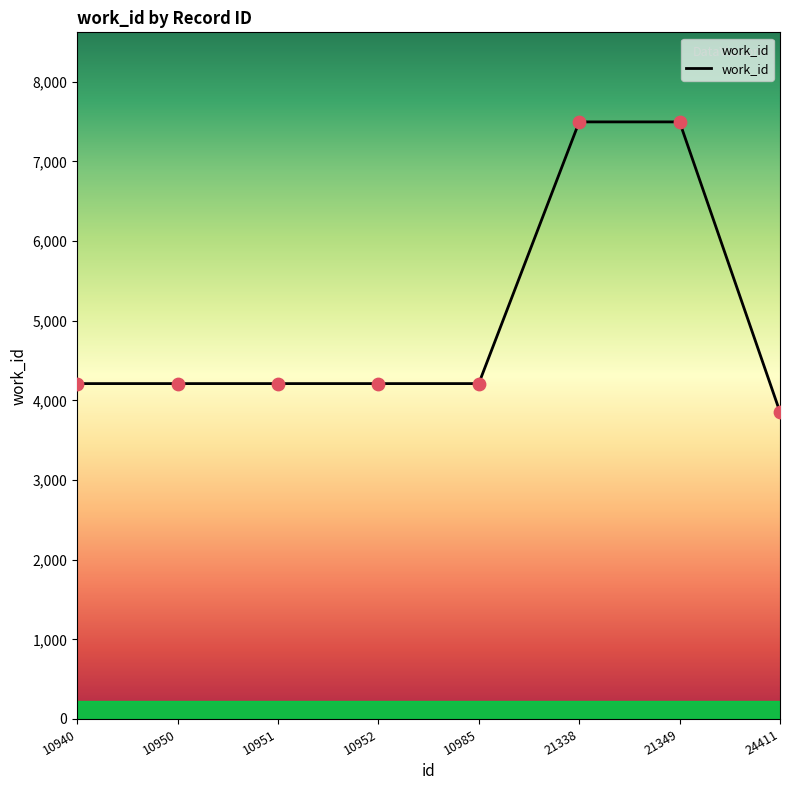

What is the change in value from 10951 to 21349?

+3286